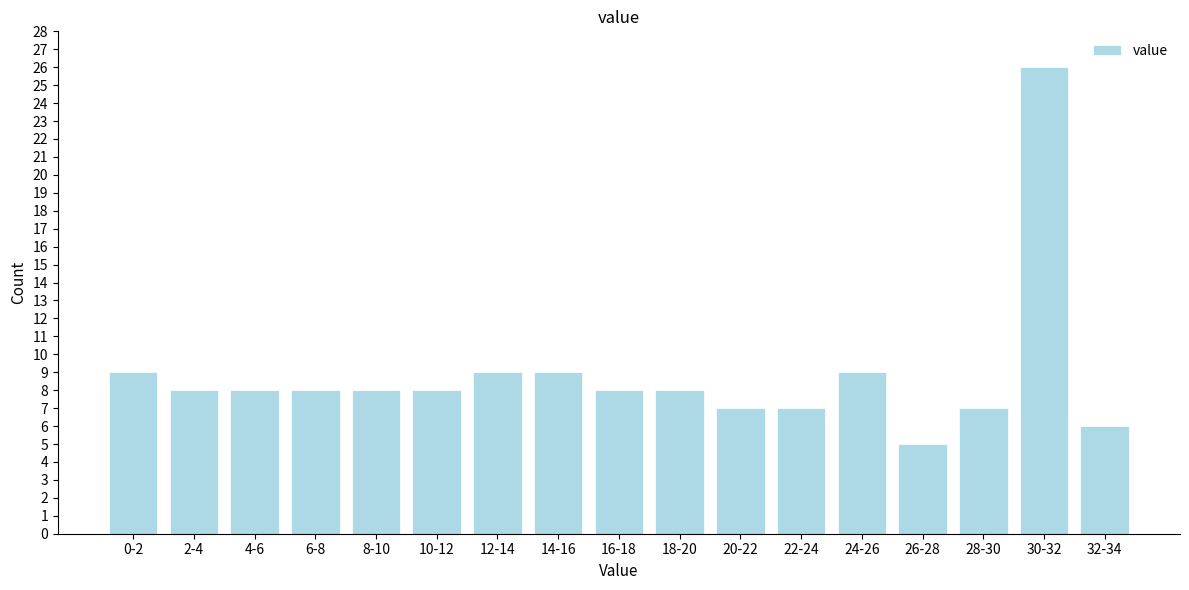

Reading left to right, extract all data points from this chart.

0-2=9	2-4=8	4-6=8	6-8=8	8-10=8	10-12=8	12-14=9	14-16=9	16-18=8	18-20=8	20-22=7	22-24=7	24-26=9	26-28=5	28-30=7	30-32=26	32-34=6